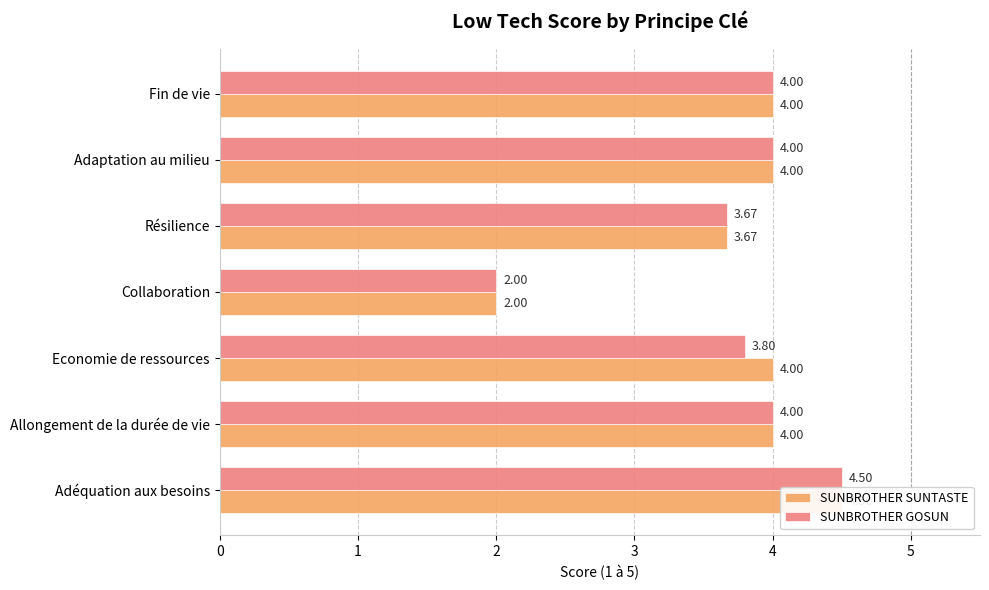

Which series has the largest total across all categories?

SUNBROTHER SUNTASTE